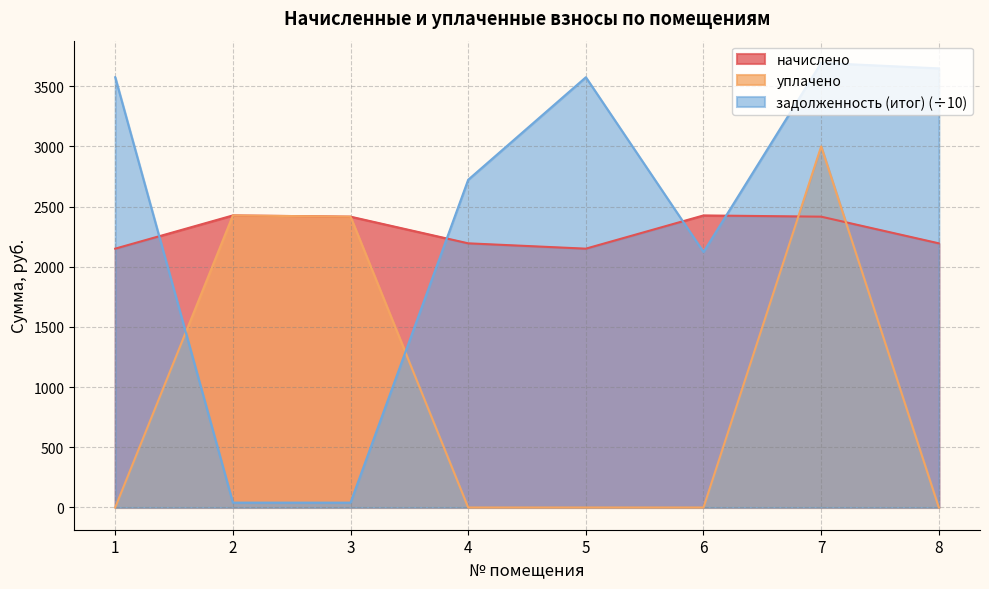

At which category is the sum across all series the highest?

7